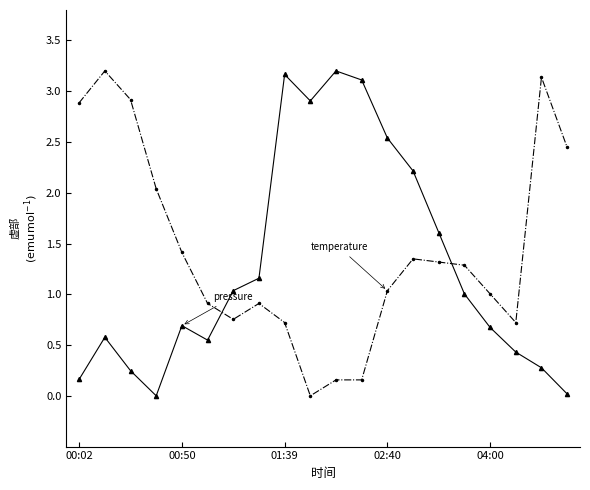

What is the greatest value displayed?

3.2